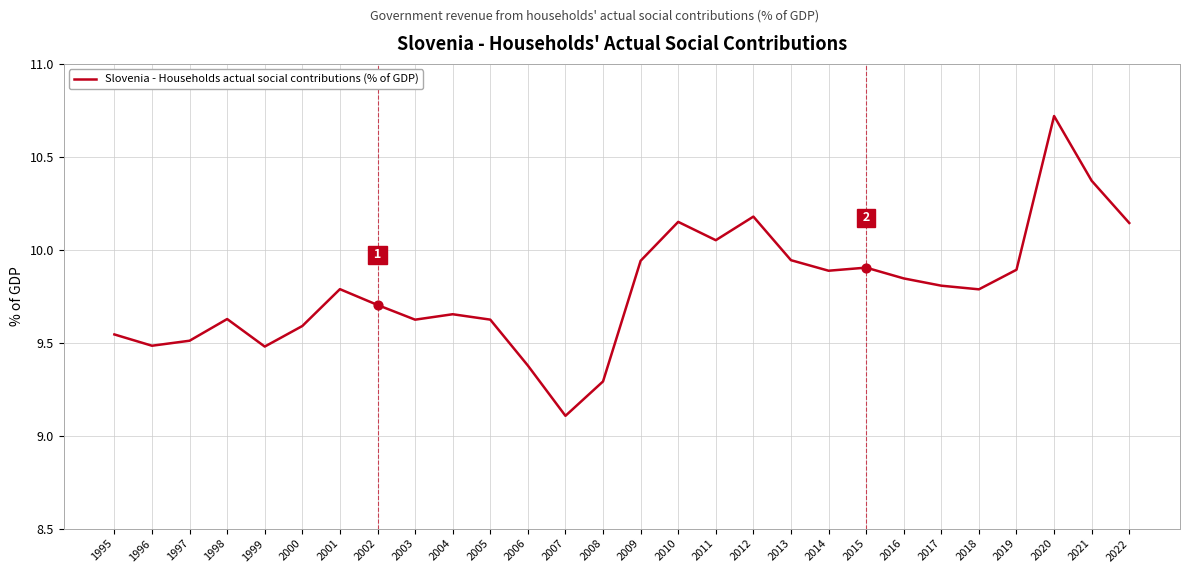

Which has a higher value, 1996 or 2009?

2009